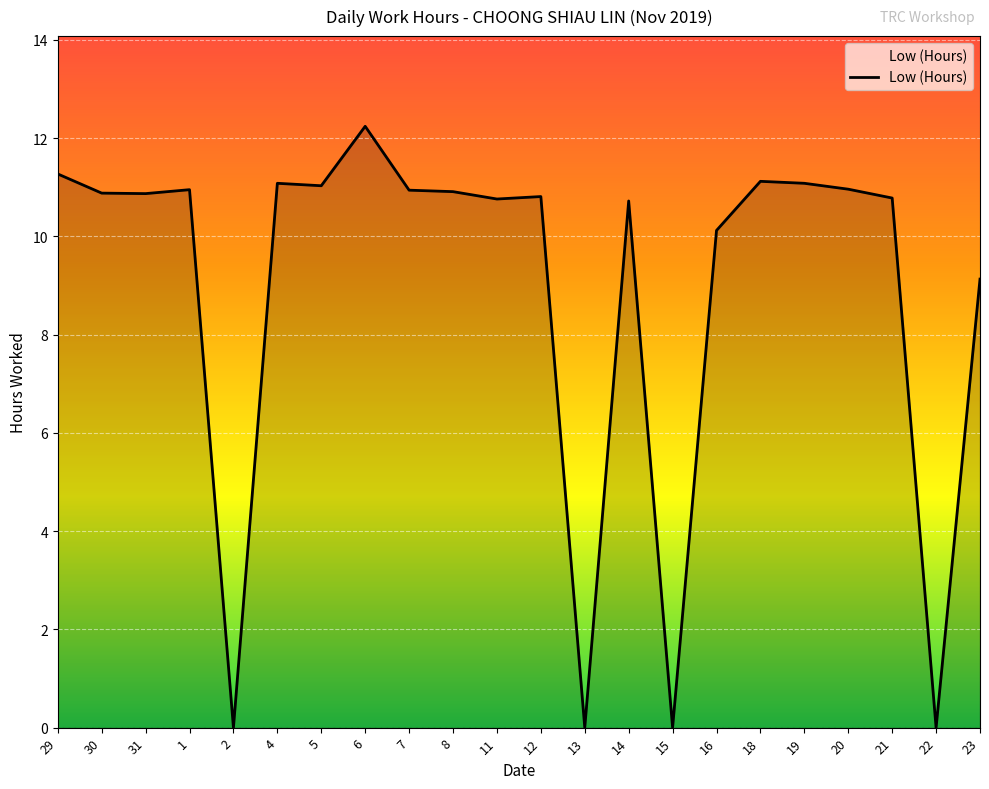

Read the value at 30.

10.9